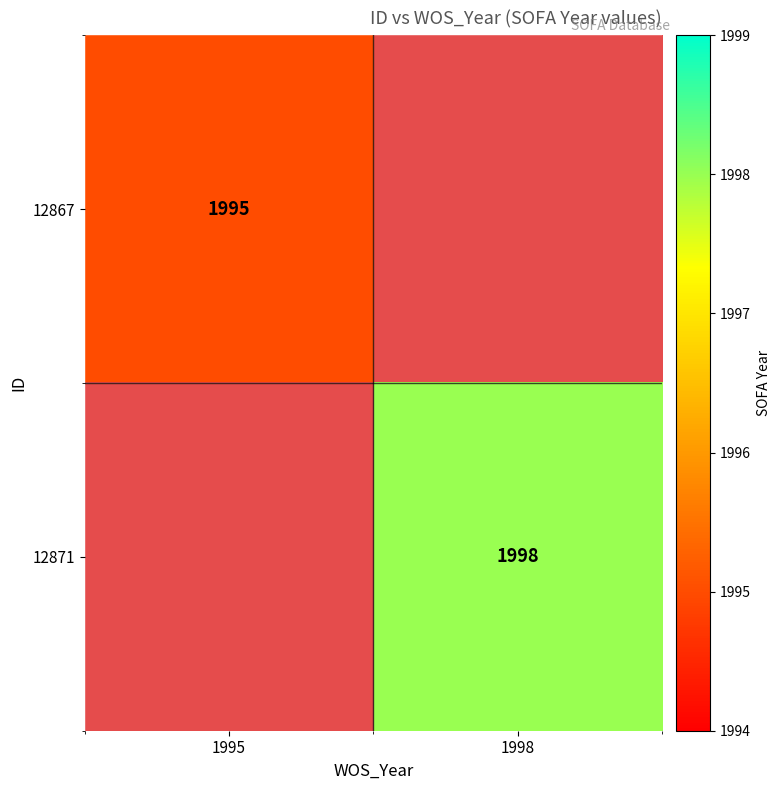

Is it true that 12867 equals 2926 at 1995?

False